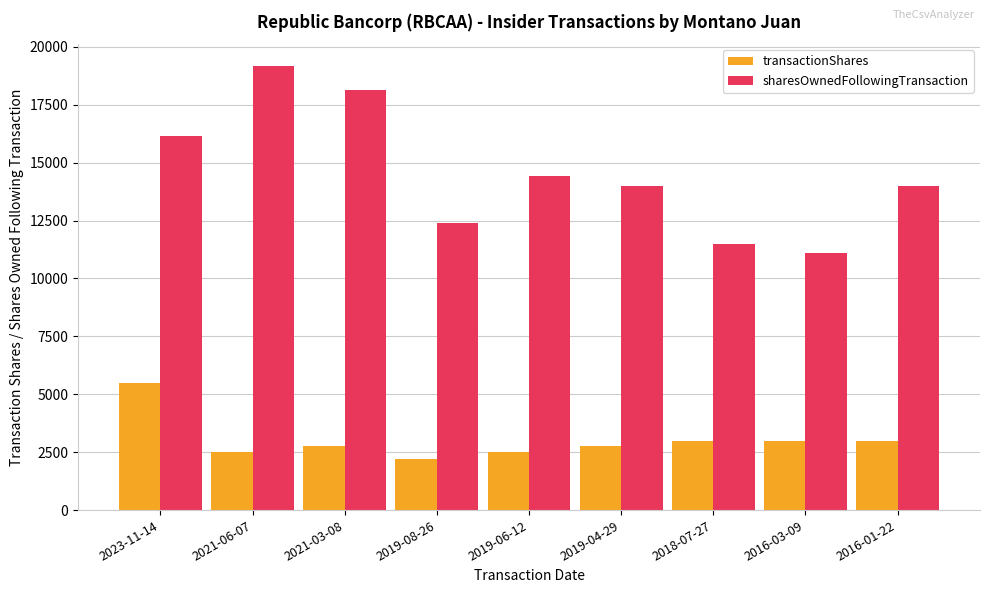

The sharesOwnedFollowingTransaction series shows 14441 at 2019-06-12. True or false?

True